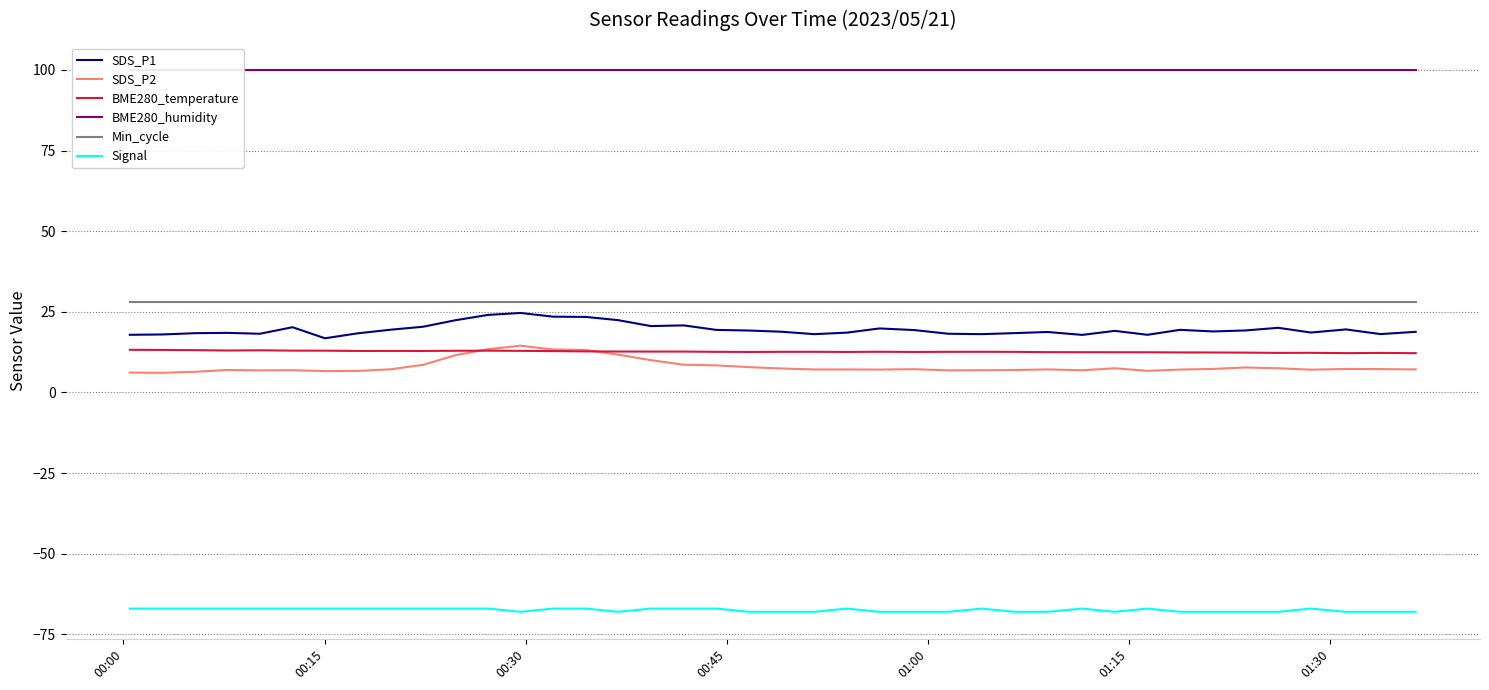

True or false: SDS_P1 and BME280_temperature cross at least once.

False